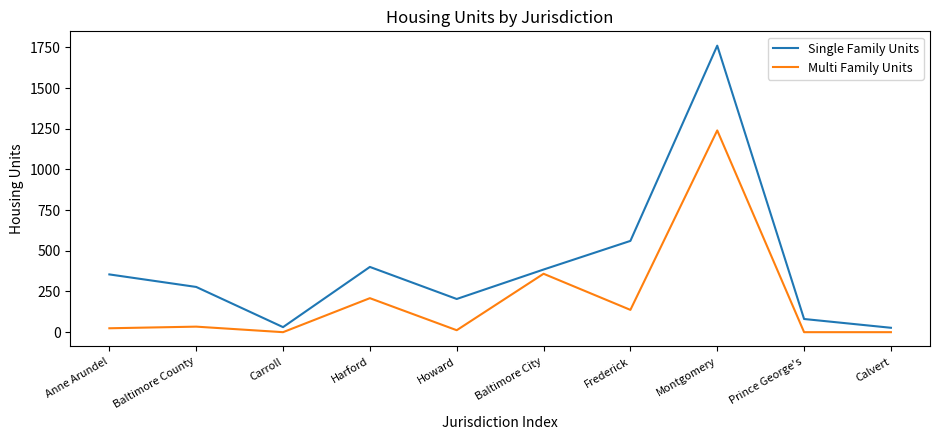

What is the spread (max minus min) of values at Carroll?

31